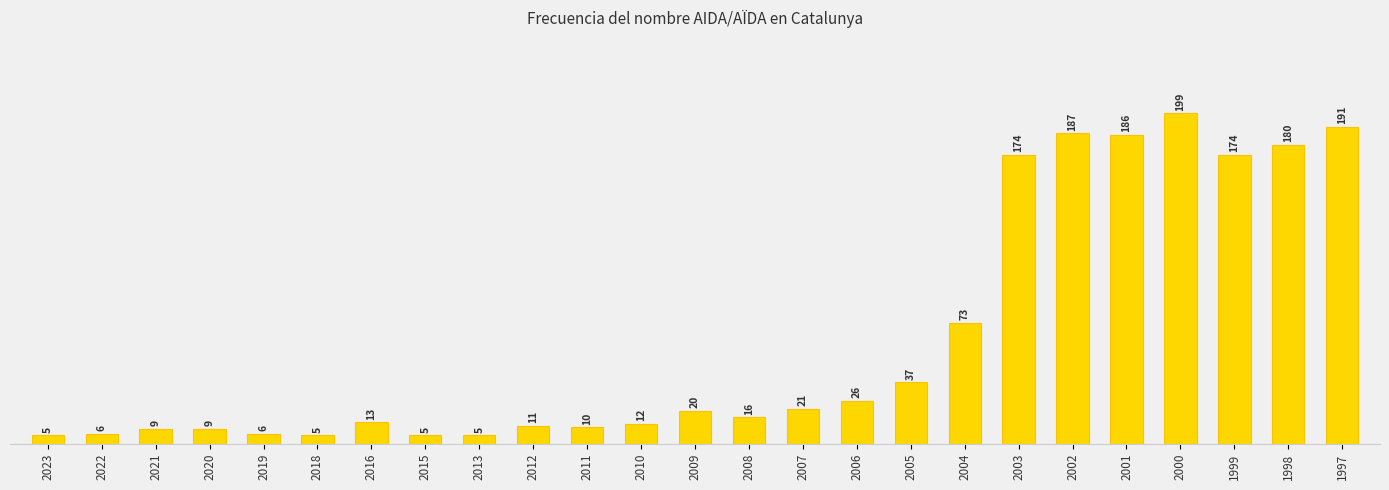

At which category does the chart reach its minimum across all series?

2023